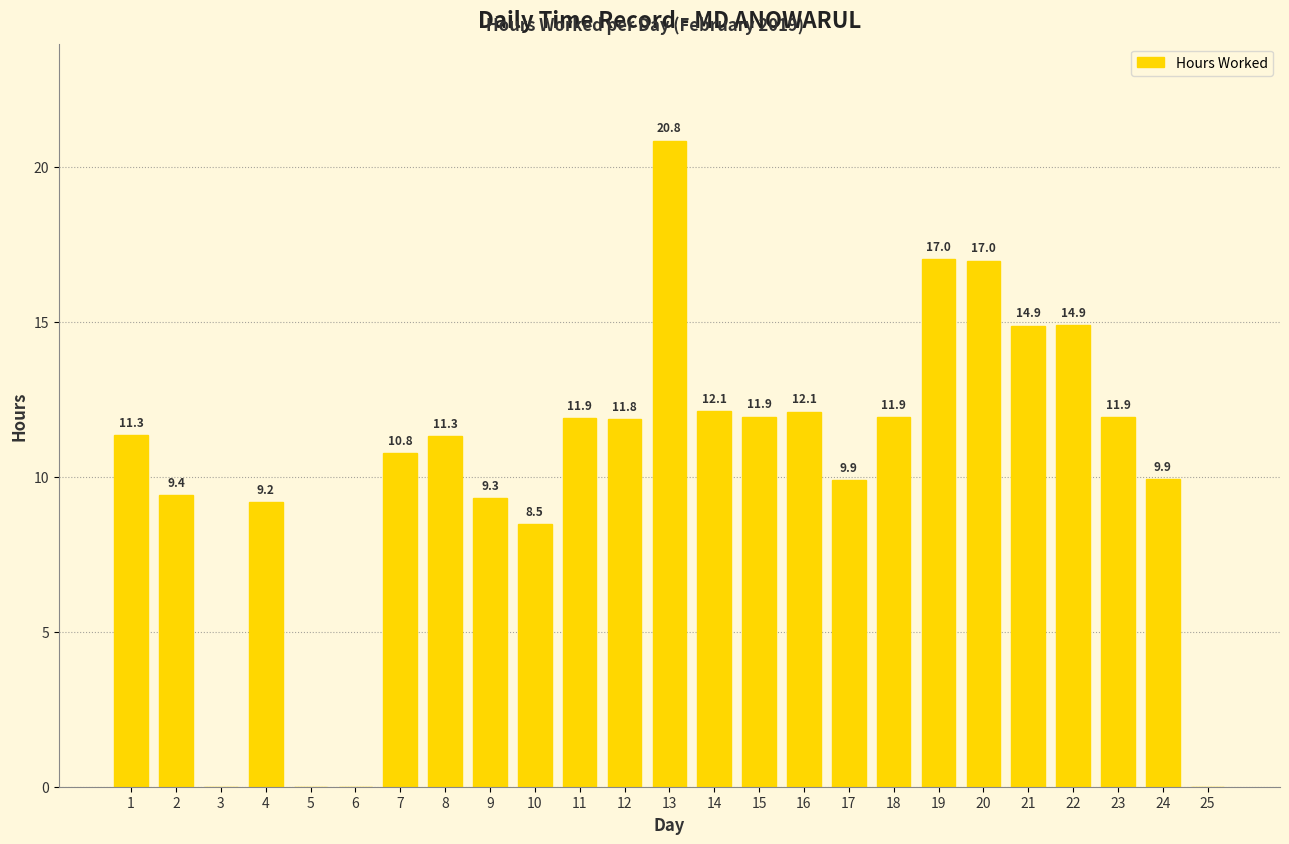

Where is the data nearest to the value 10?

24